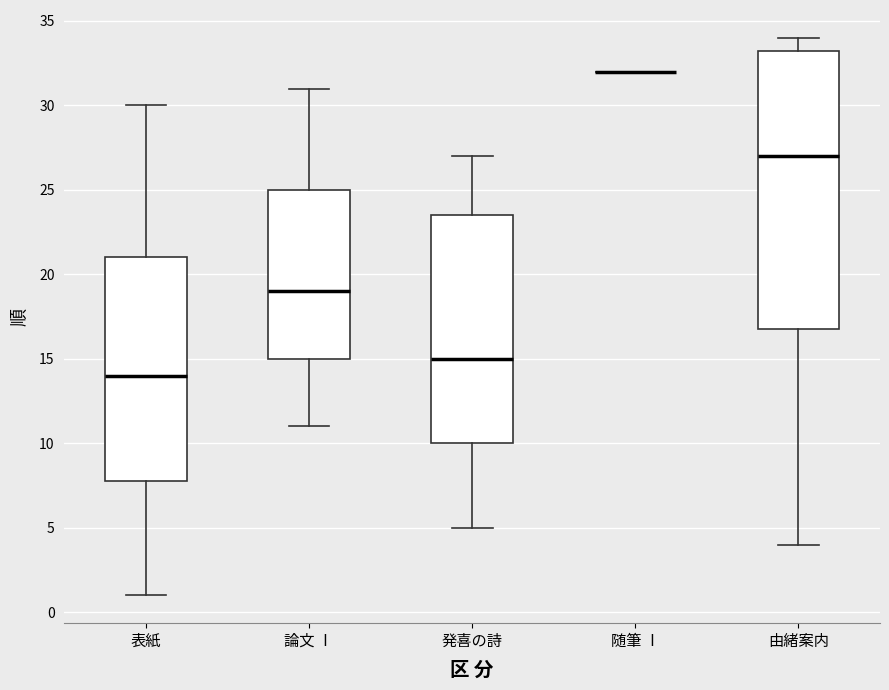

Reading left to right, read every box against the y-axis: the position of its median line, the range the box covers, and the ends of its whiskers. The values are not printed on the chart, so give them approximately, as read against the axis.

表紙: median 14.0, box 8.0 to 21.0, whiskers 1.0 to 30.0
論文 Ⅰ: median 19.0, box 15.0 to 25.0, whiskers 11.0 to 31.0
発喜の詩: median 15.0, box 10.0 to 23.5, whiskers 5.0 to 27.0
随筆 Ⅰ: box collapsed to a line at 32.0, whiskers 32.0 to 32.0
由緒案内: median 27.0, box 17.0 to 33.5, whiskers 4.0 to 34.0